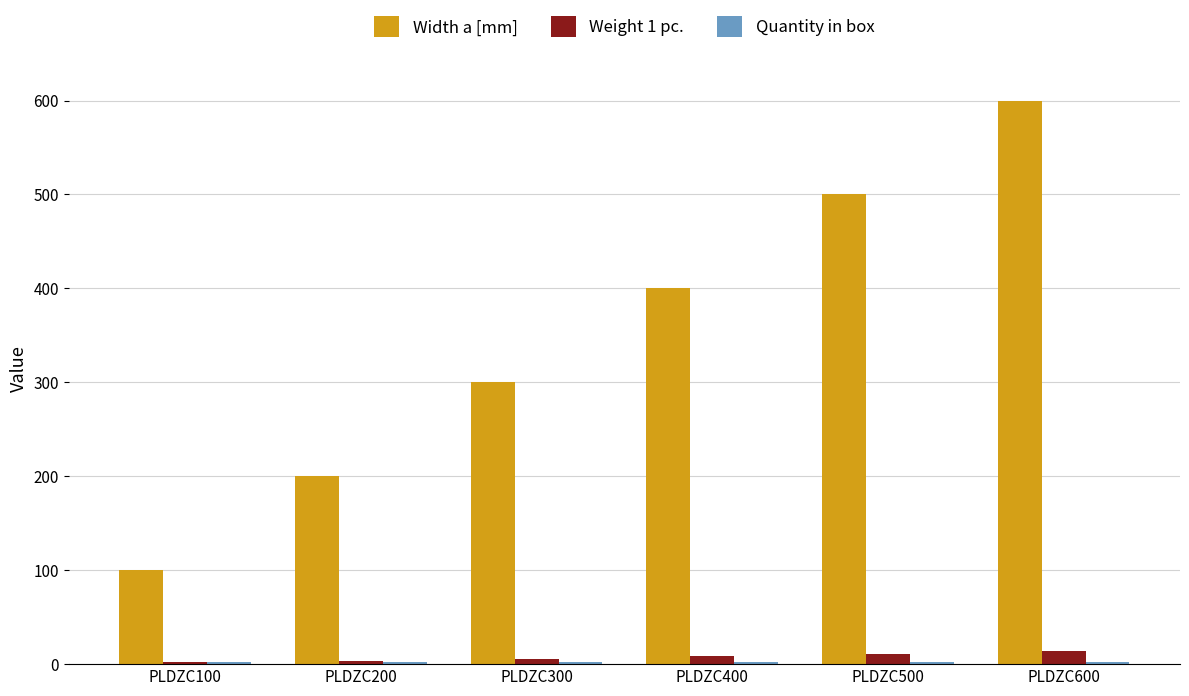

Between PLDZC200 and PLDZC600, which series saw the biggest shift?

Width a [mm]